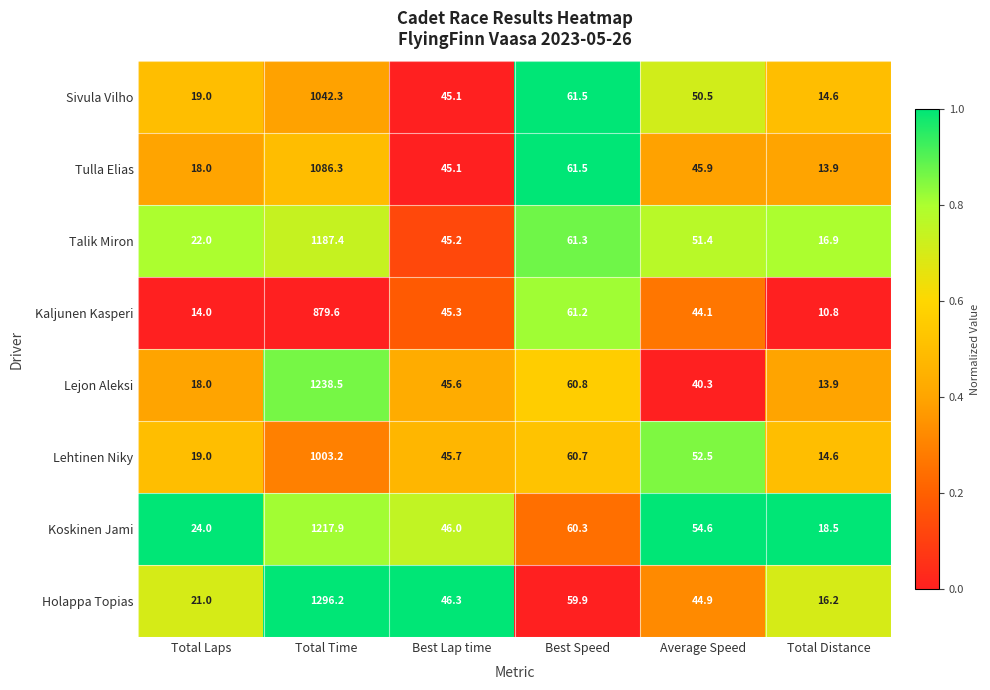

What is the difference between the maximum and second lowest values in the Koskinen Jami series?

1193.9